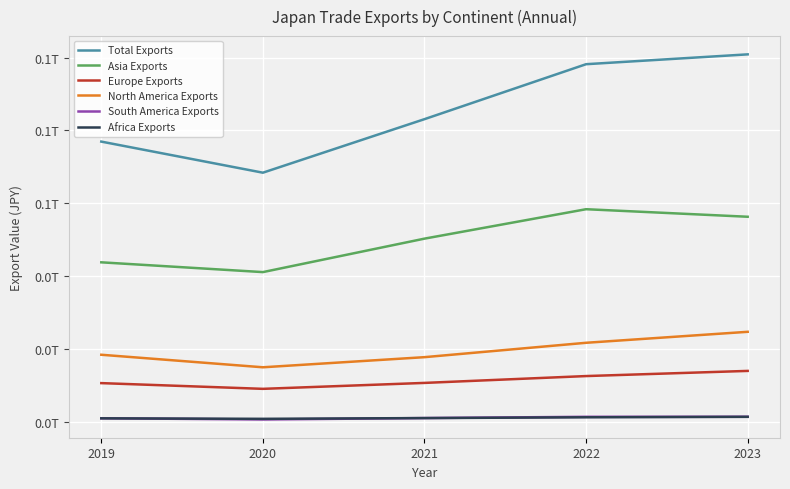

True or false: Europe Exports and Total Exports cross at least once.

False